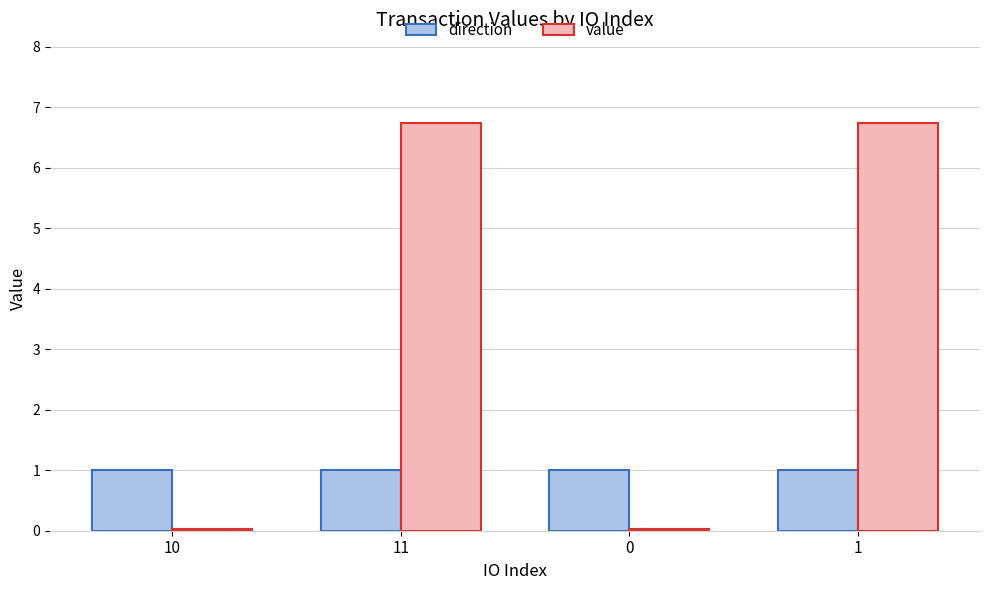

The value series shows 6.7 at 1. True or false?

True